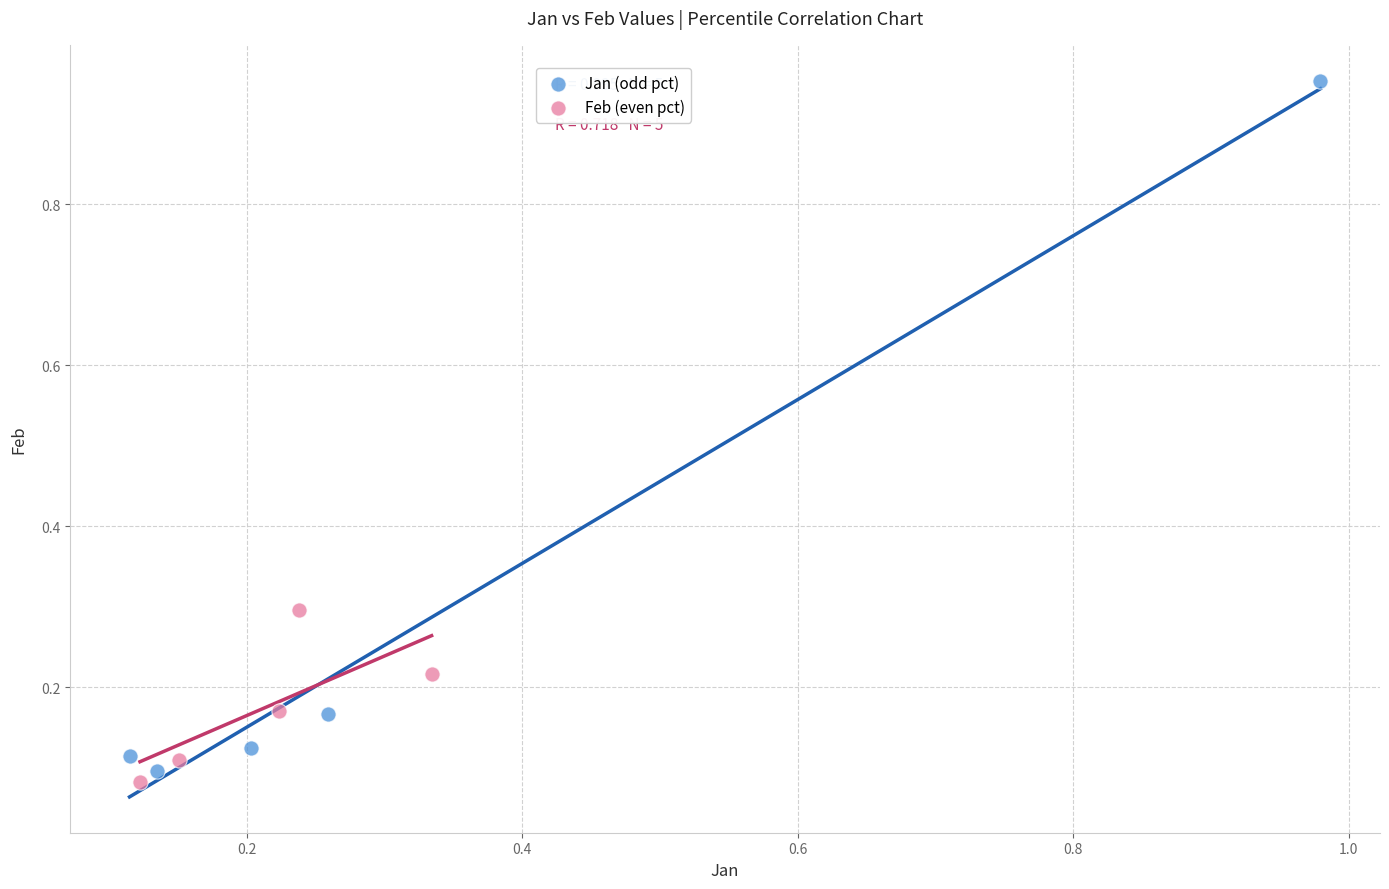

Which series has the widest spread of Y values?

Jan (odd pct)